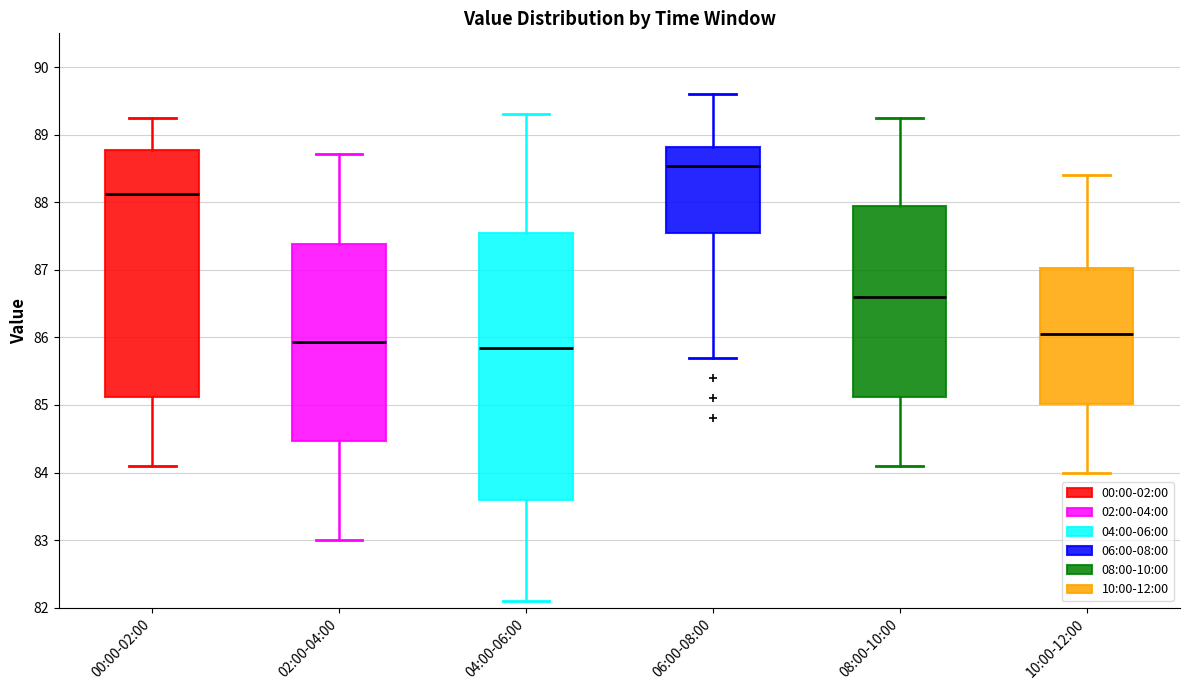

Comparing the boxes themselves (not the whiskers), which one is the tallest?

04:00-06:00